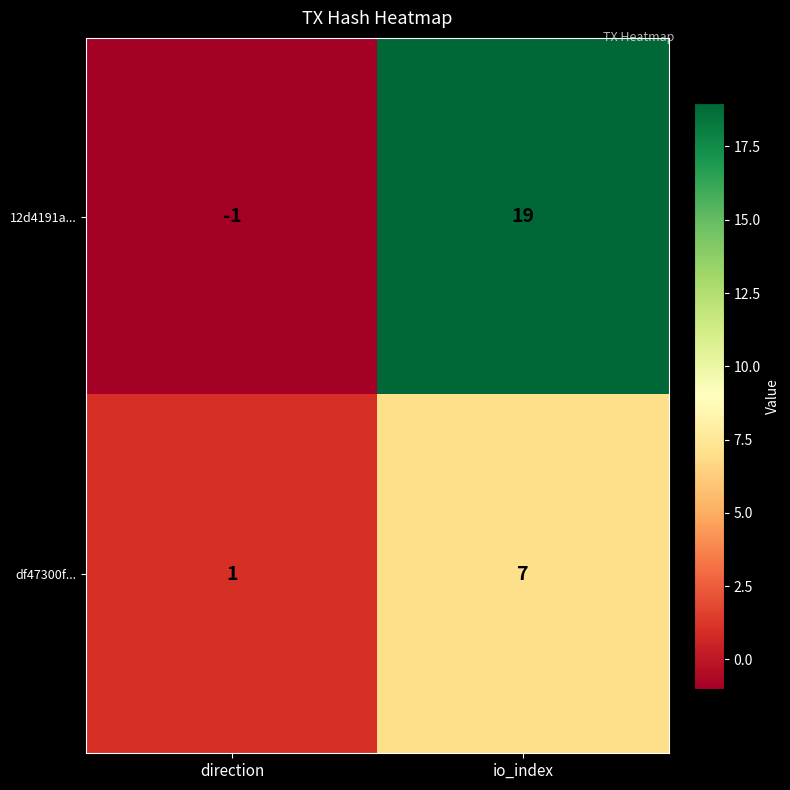

How many data points in 12d4191a... are less than 19?

1